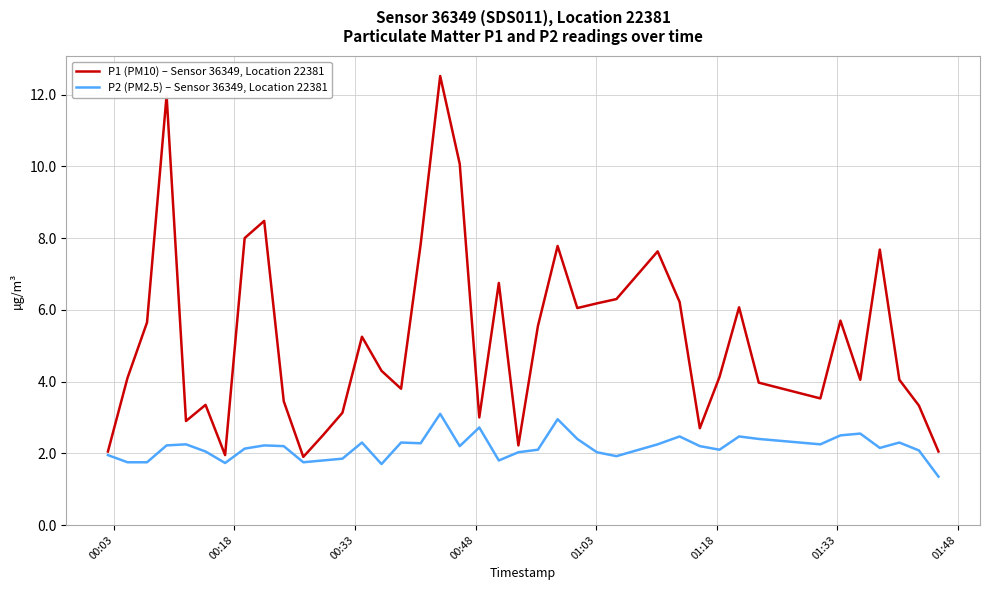

List the series in order of their overall mean, lowest first.

P2 (PM2.5) – Sensor 36349, Location 22381, P1 (PM10) – Sensor 36349, Location 22381